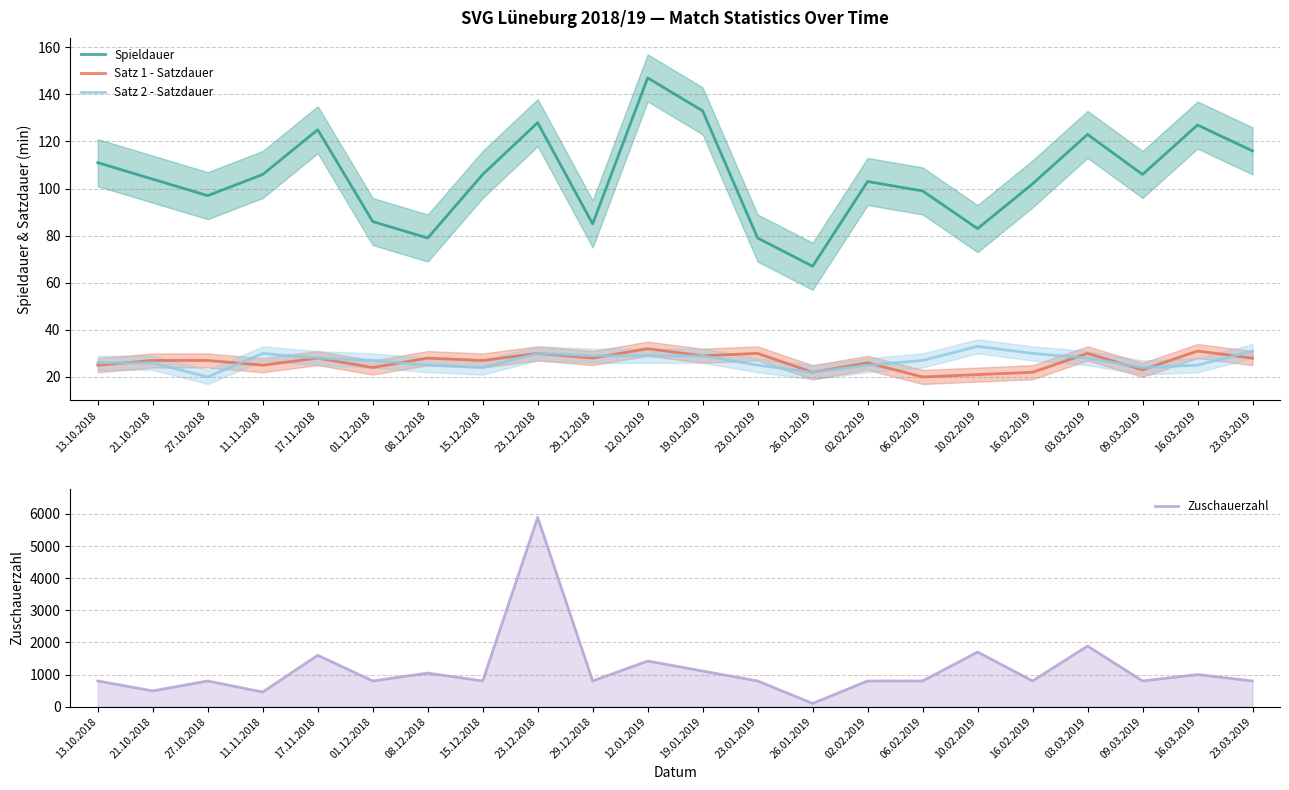

How many intersections are there between Satz 2 - Satzdauer and Satz 1 - Satzdauer?

9